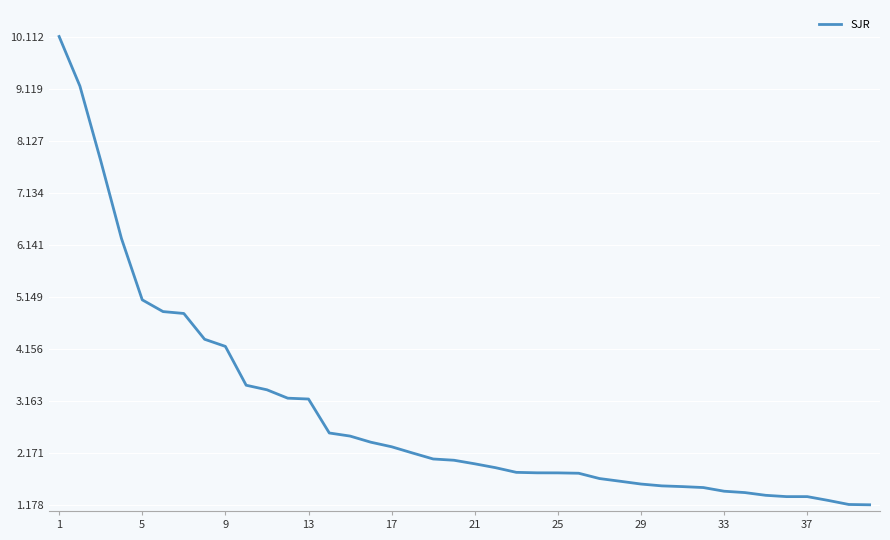

What is the minimum value shown in the chart?

1.2